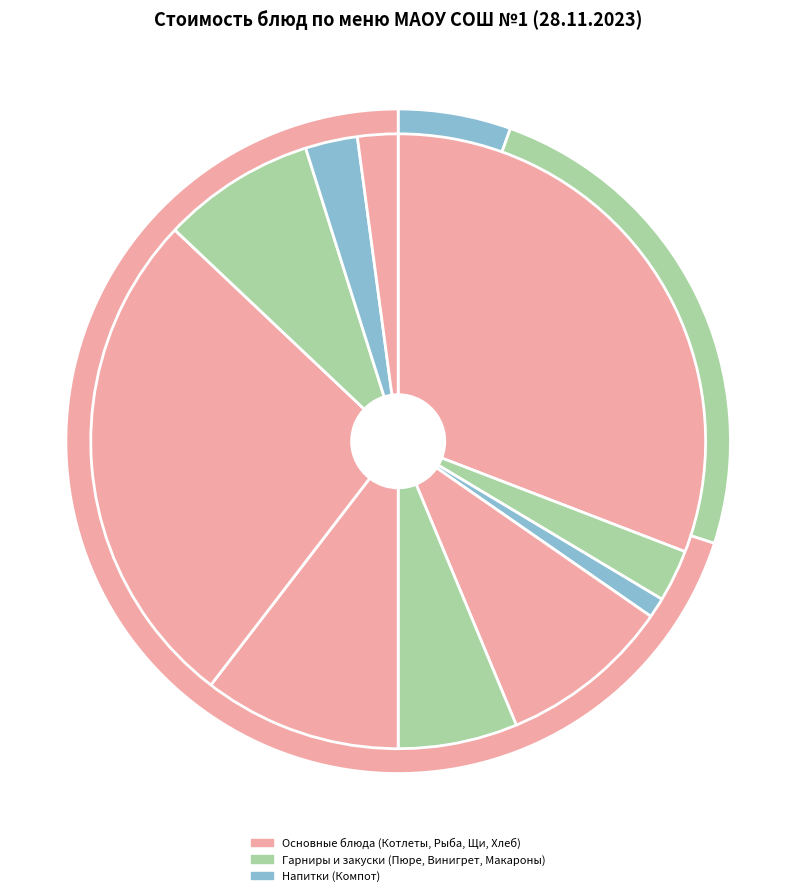

How much of the chart is everything except Хлеб пшеничный обед?

97.9%